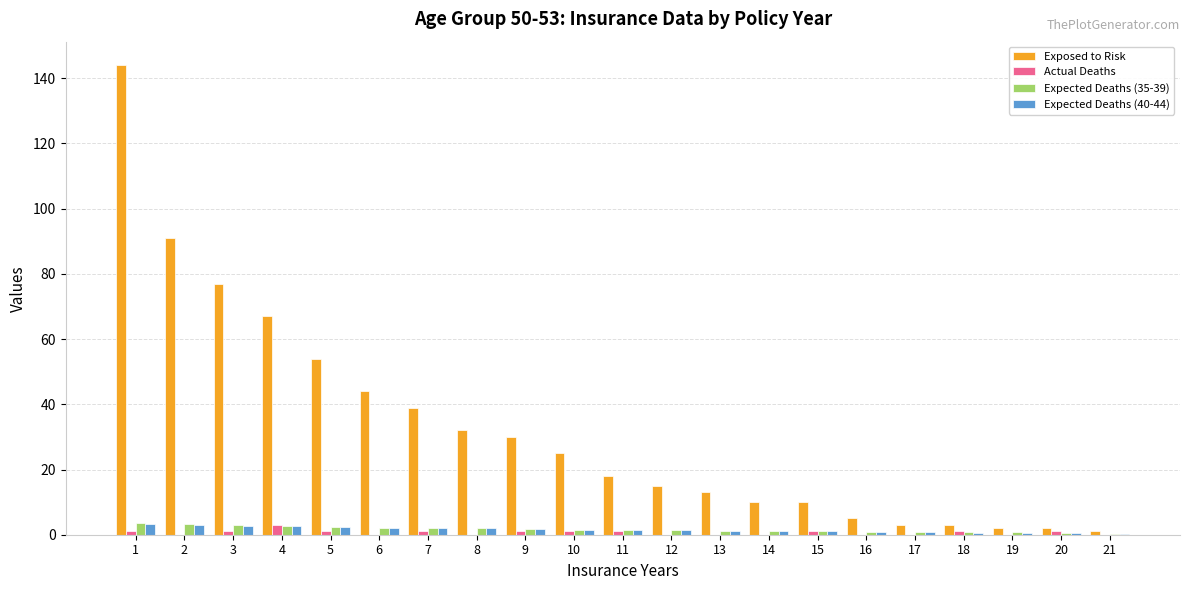

What is the greatest value displayed?

144.0